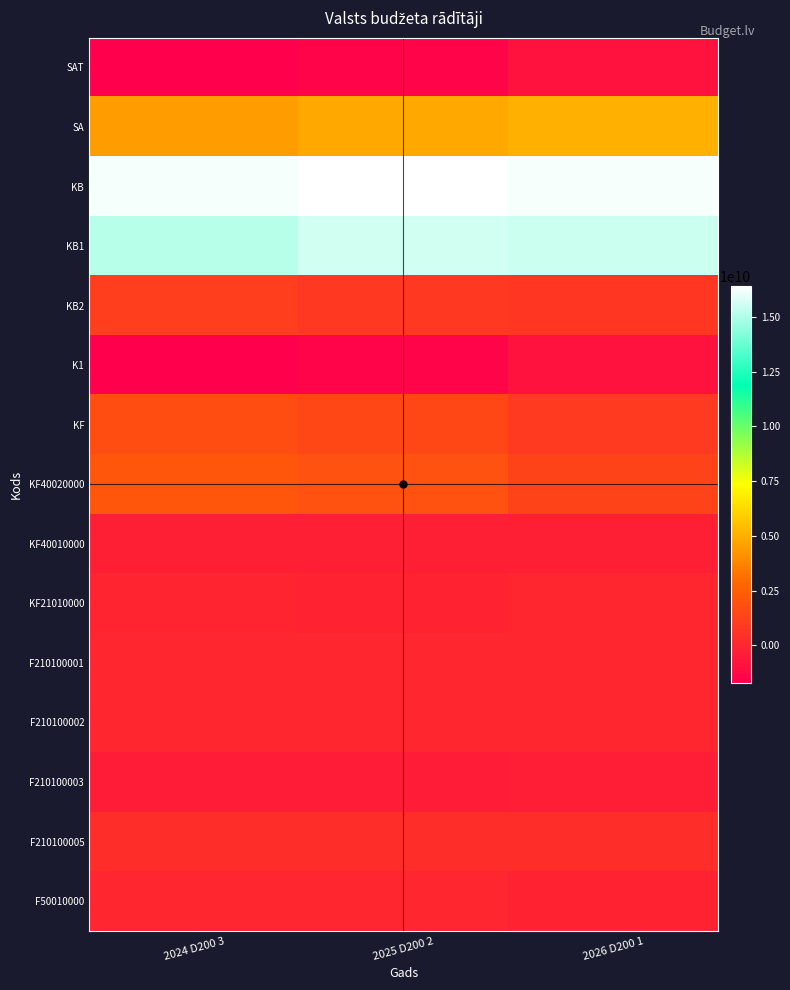

Which has a higher value, 2026 D200 1 or 2025 D200 2?

2026 D200 1